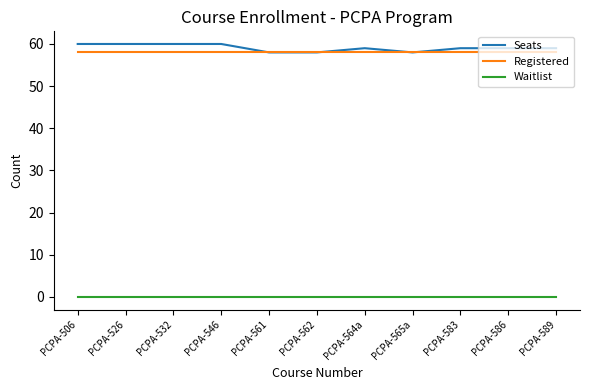

What position from the left is PCPA-546?

4